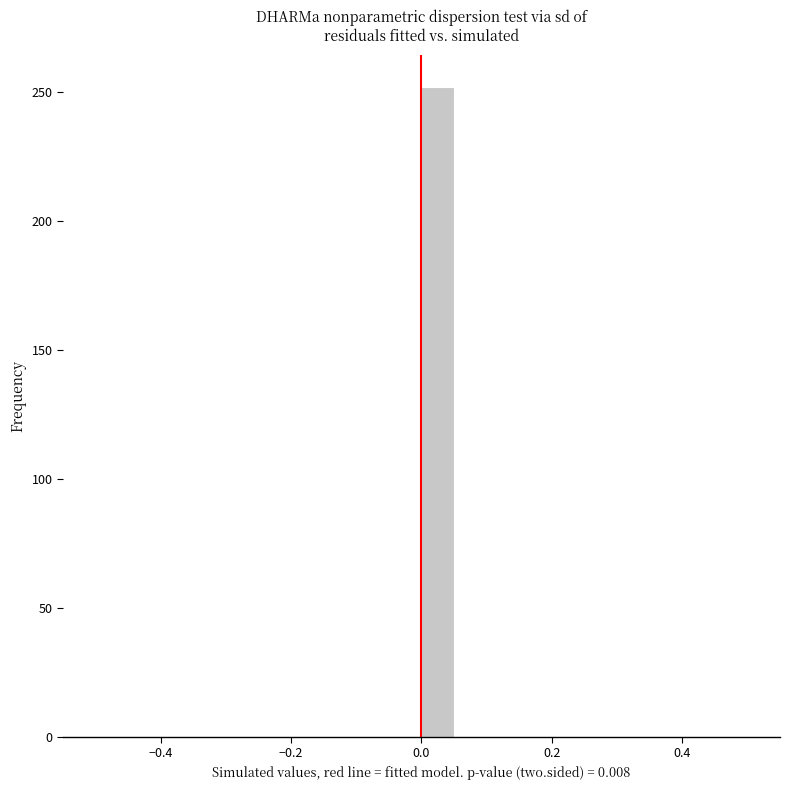

Around what value on the x-axis is the tallest bar? Give the approximate position of its centre, as read against the axis.

0.02